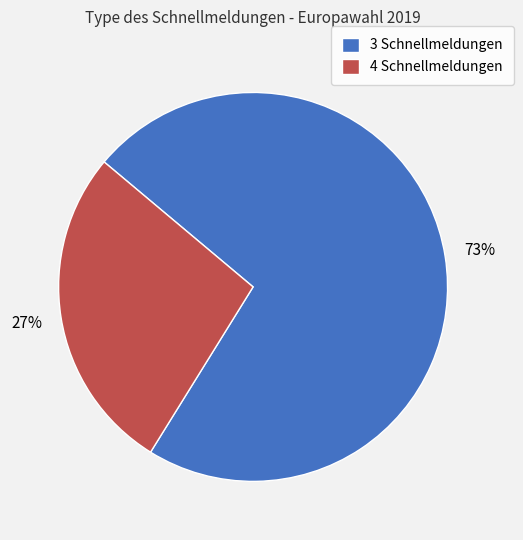

To the nearest percent, what percentage of the pie is 3 Schnellmeldungen?

73%